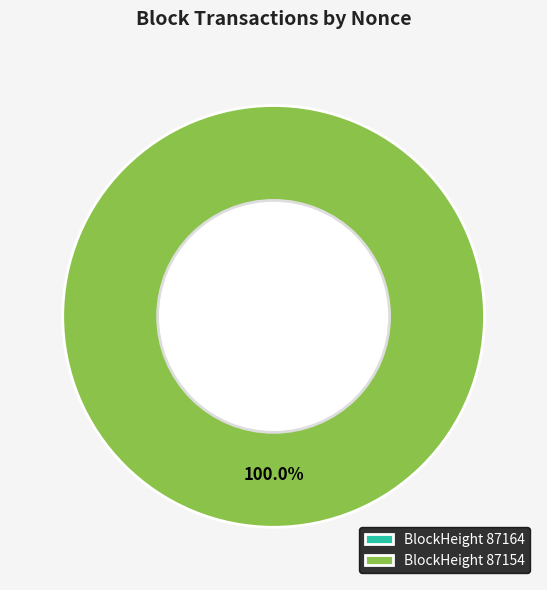

To the nearest percent, what is the difference between the largest and smallest slice percentages?

100%